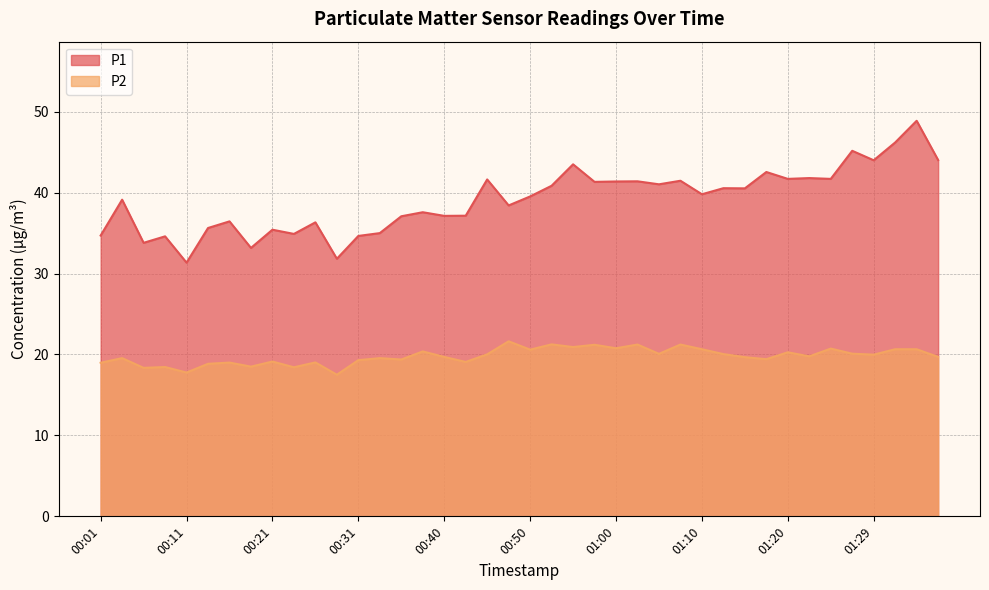

True or false: P2 has a value of 37.1 at 00:55.

False